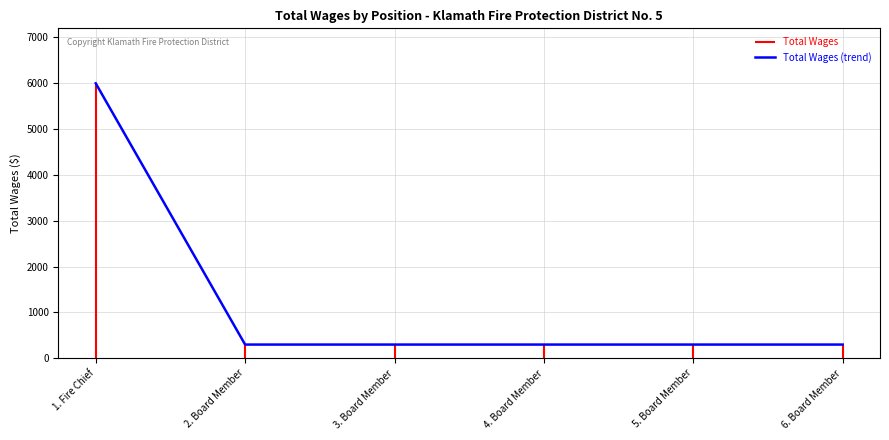

The chart shows a value of 165 at 5. Board Member. True or false?

False